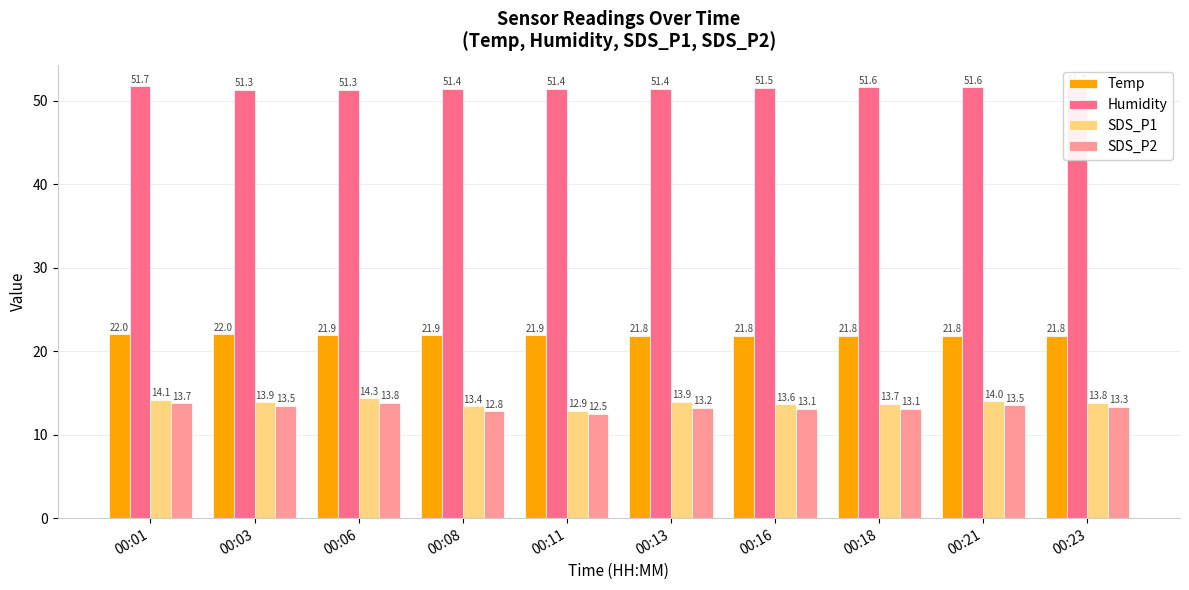

What is the total value across all series at 00:01?

101.6